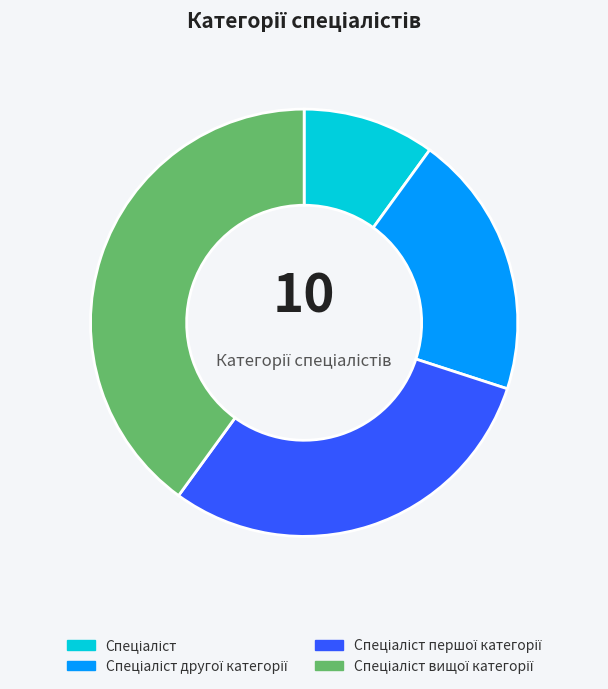

Does any single category account for the majority?

No